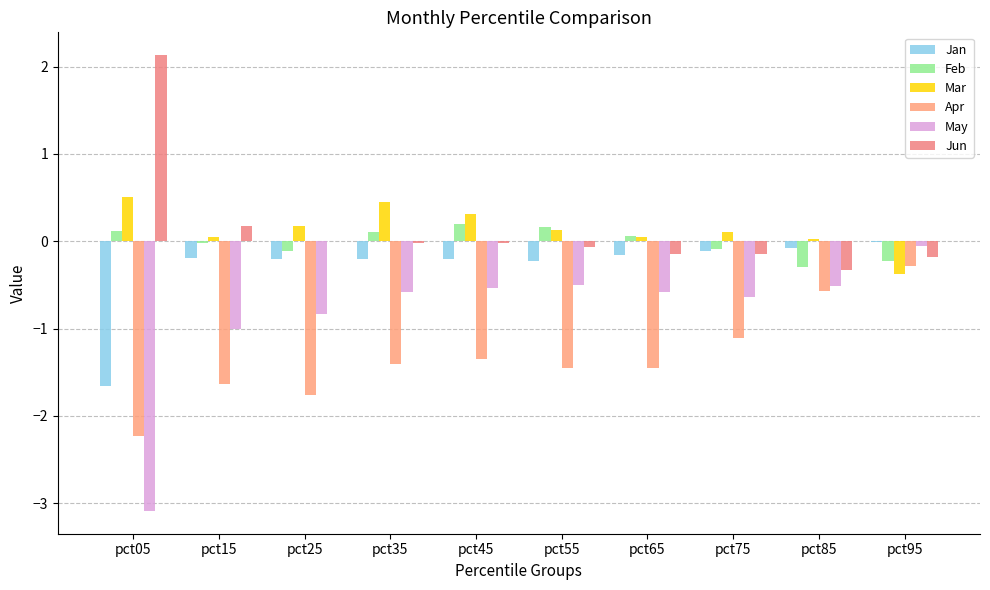

How many groups of bars are there?

10